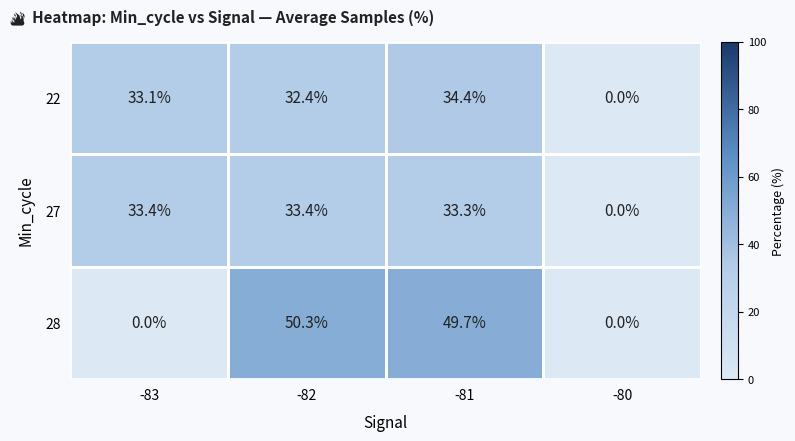

What is the sum of the 22 values at -81 and -80?

34.4